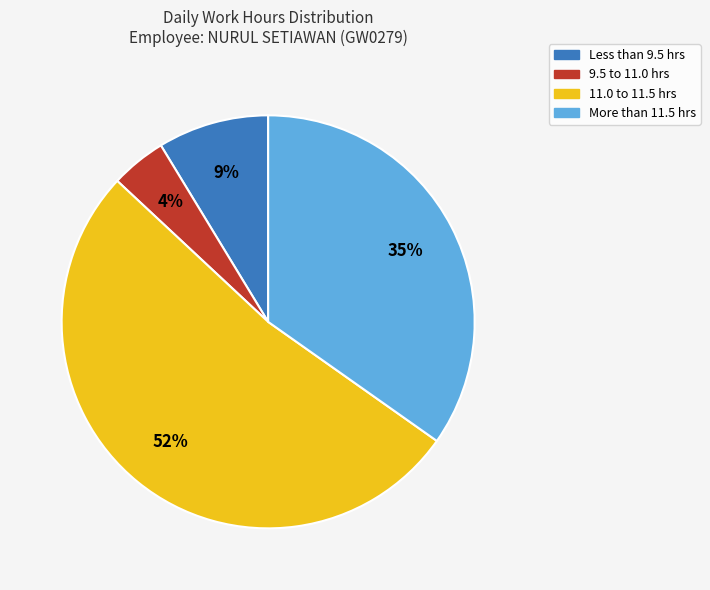

The 11.0 to 11.5 hrs slice represents 44% of the pie. True or false?

False